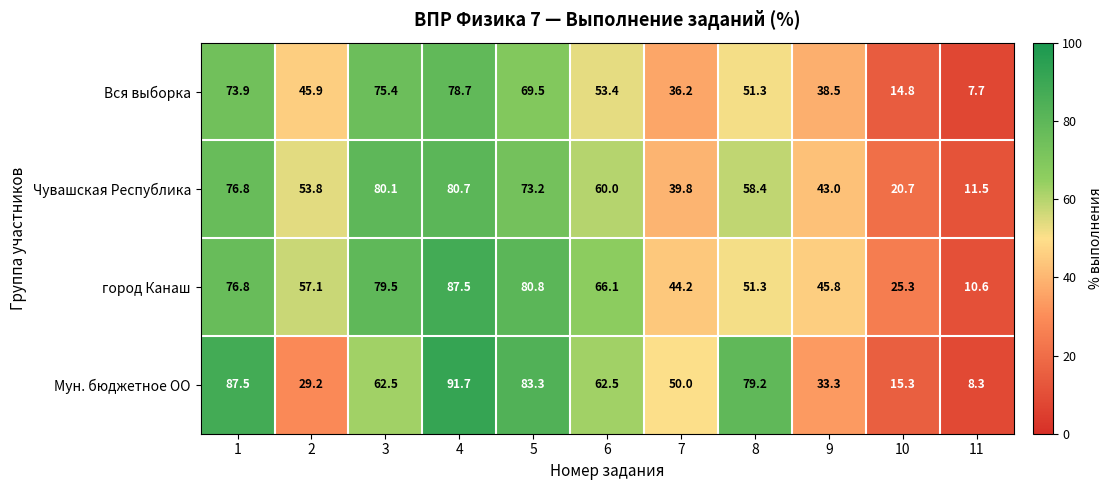

At which category is the sum across all series the highest?

4